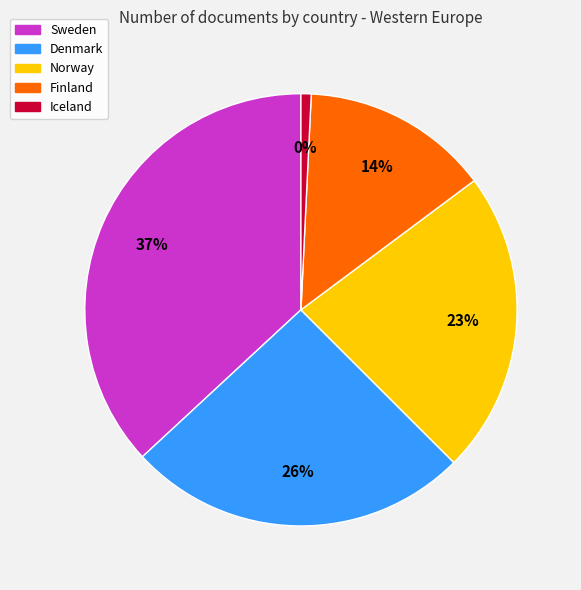

Rank the categories by value from lowest to highest.

Iceland, Finland, Norway, Denmark, Sweden